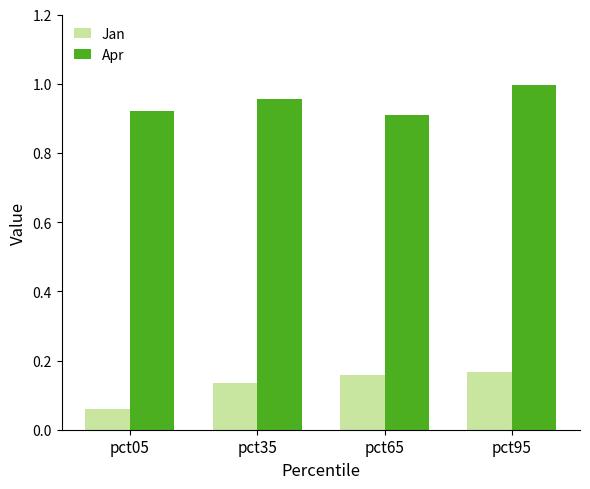

True or false: Apr has a value of 0.9 at pct65.

True